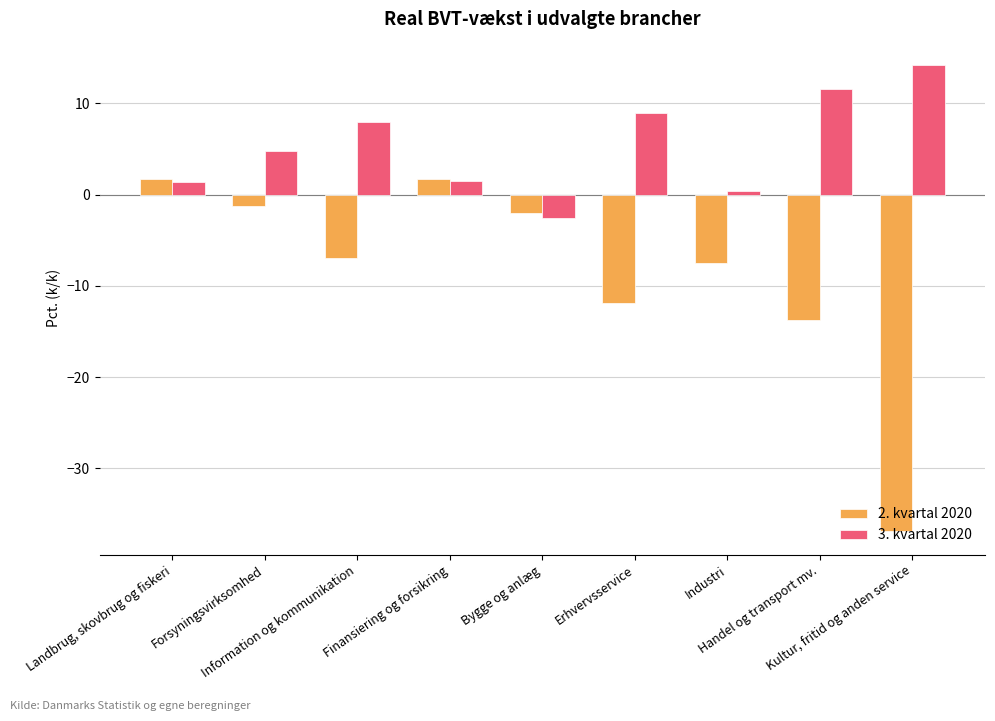

What is the maximum value for 2. kvartal 2020?

1.7